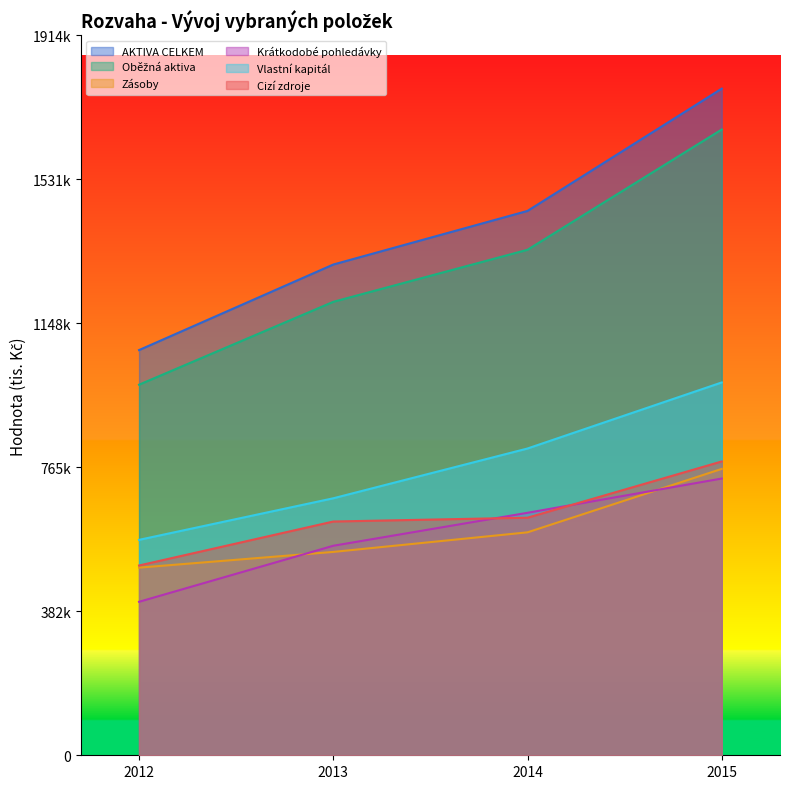

Which category has the highest value in the Vlastní kapitál series?

2015